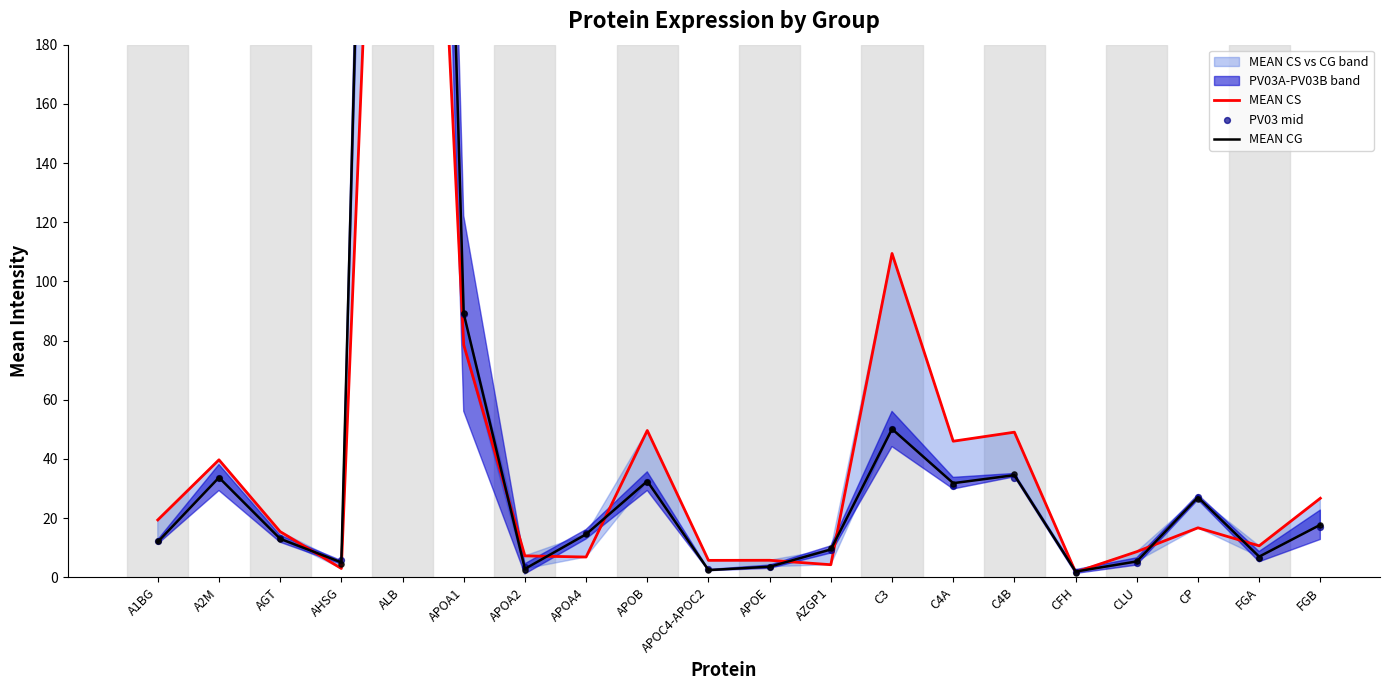

At which category is the sum across all series the highest?

ALB